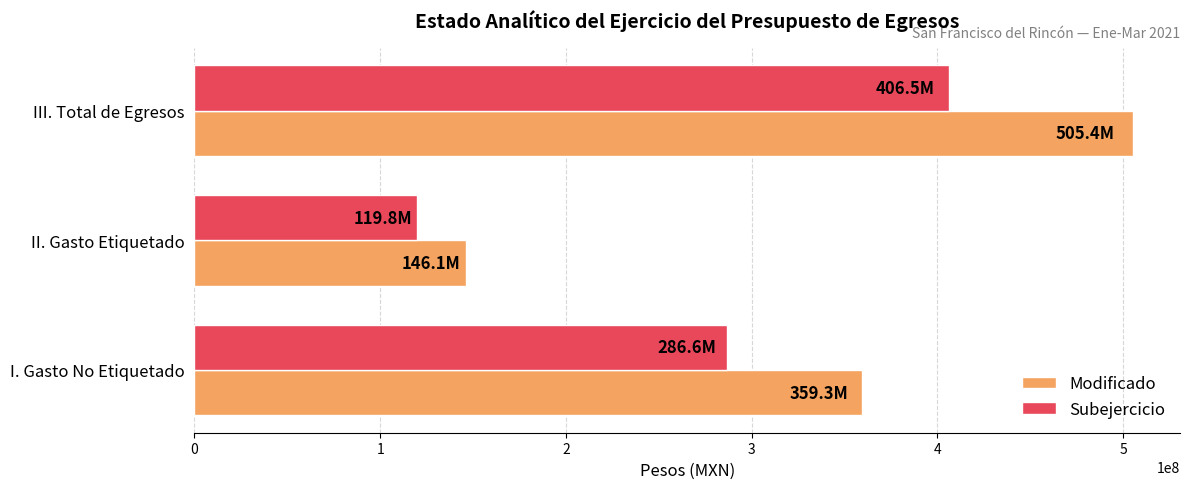

At which category does the chart reach its minimum across all series?

II. Gasto Etiquetado